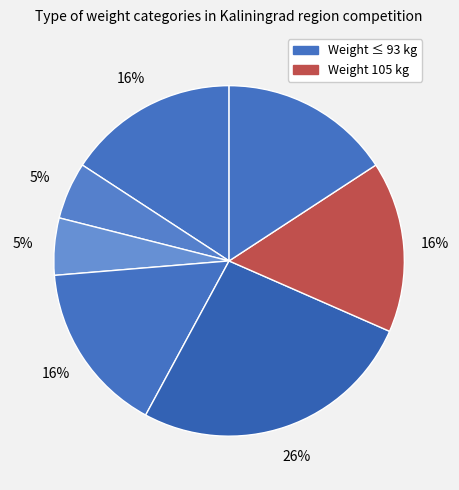

How many segments does this pie chart have?

7